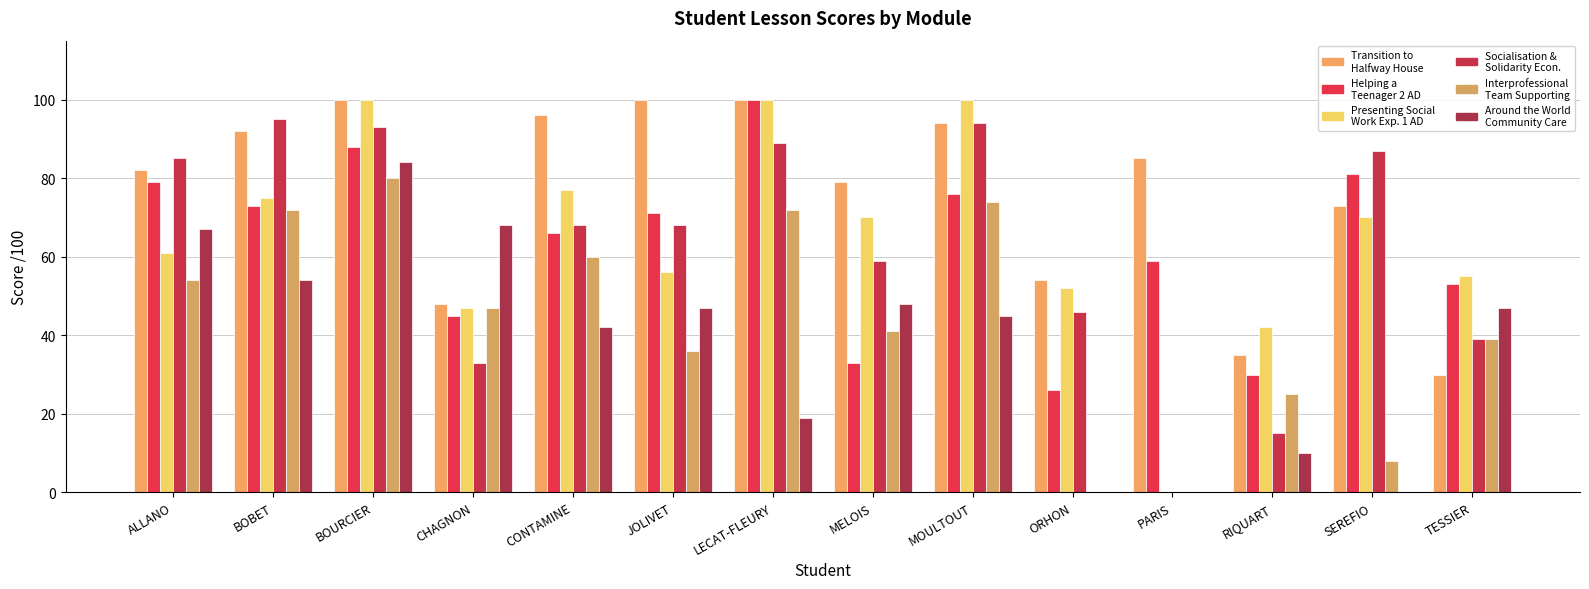

Count the number of categories in the chart.

14